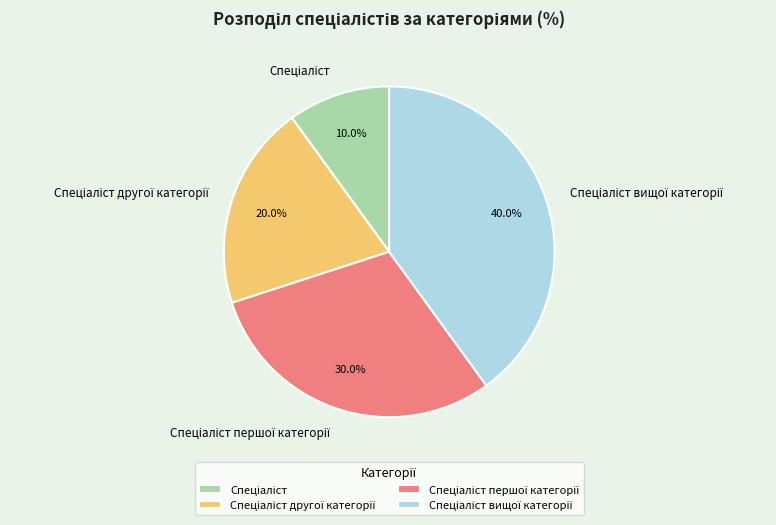

Does any single category account for the majority?

No